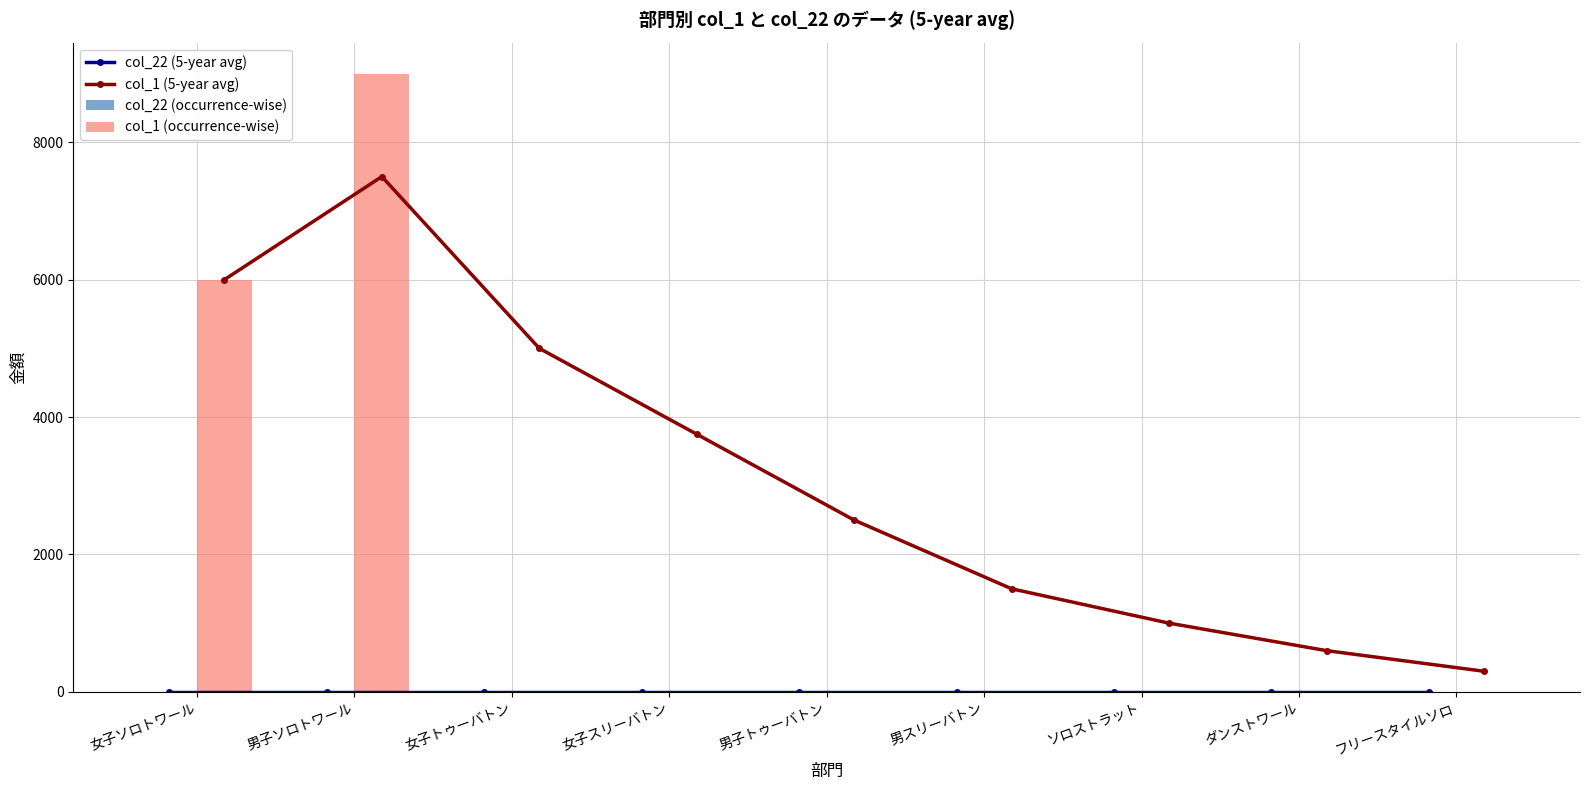

Reading right to left, extract all data points from this chart.

col_22 (5-year avg): フリースタイルソロ=0	ダンストワール=0	ソロストラット=0	男スリーバトン=0	男子トゥーバトン=0	女子スリーバトン=0	女子トゥーバトン=0	男子ソロトワール=0	女子ソロトワール=0
col_1 (5-year avg): フリースタイルソロ=300	ダンストワール=600	ソロストラット=1000	男スリーバトン=1500	男子トゥーバトン=2500	女子スリーバトン=3750	女子トゥーバトン=5000	男子ソロトワール=7500	女子ソロトワール=6000
col_22 (occurrence-wise): フリースタイルソロ=0	ダンストワール=0	ソロストラット=0	男スリーバトン=0	男子トゥーバトン=0	女子スリーバトン=0	女子トゥーバトン=0	男子ソロトワール=0	女子ソロトワール=0
col_1 (occurrence-wise): フリースタイルソロ=0	ダンストワール=0	ソロストラット=0	男スリーバトン=0	男子トゥーバトン=0	女子スリーバトン=0	女子トゥーバトン=0	男子ソロトワール=9000	女子ソロトワール=6000